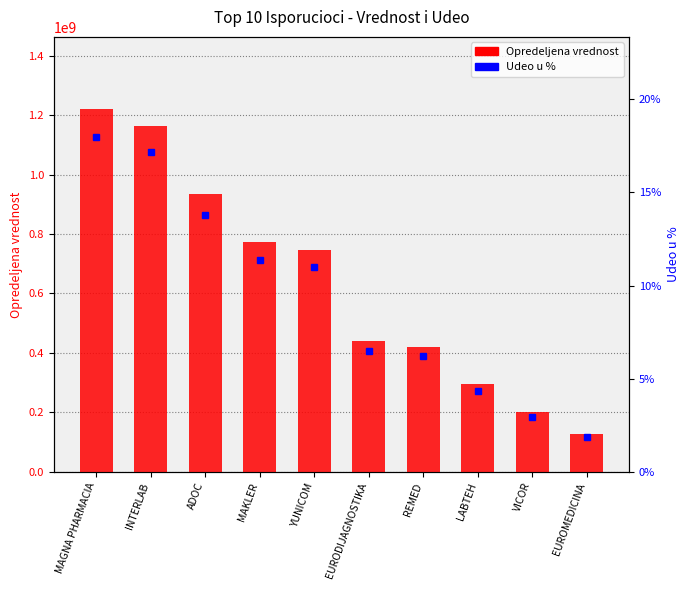

What are all the series names shown in the legend?

Opredeljena vrednost, Udeo u %